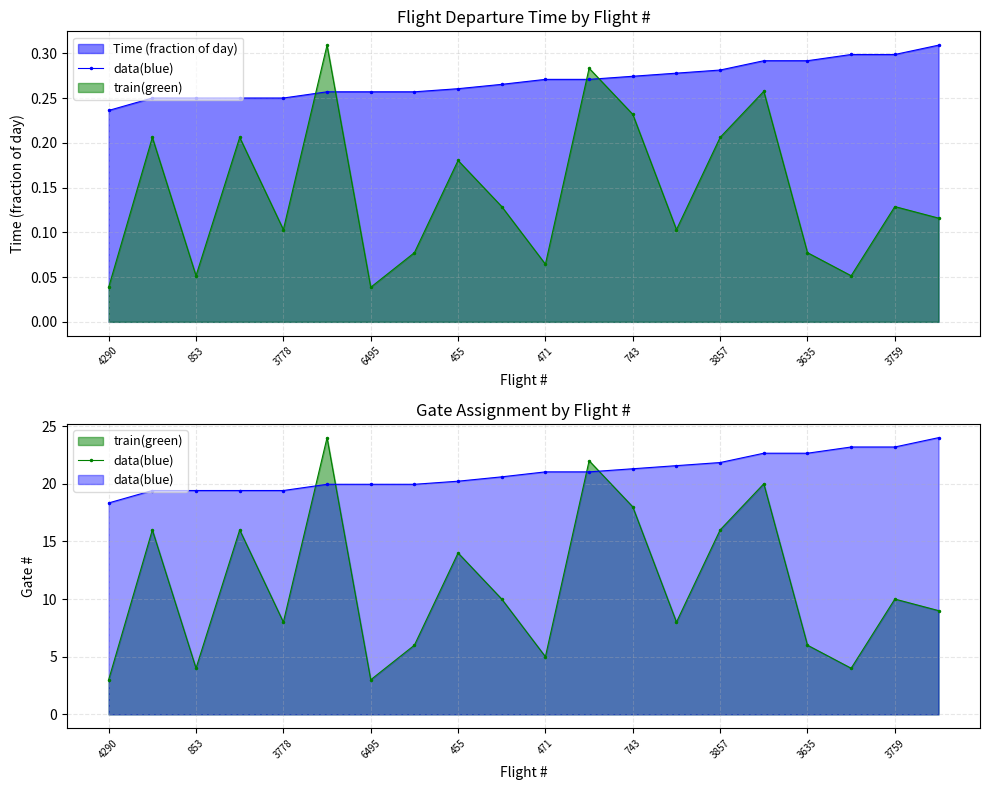

How many categories are shown in the chart?

20